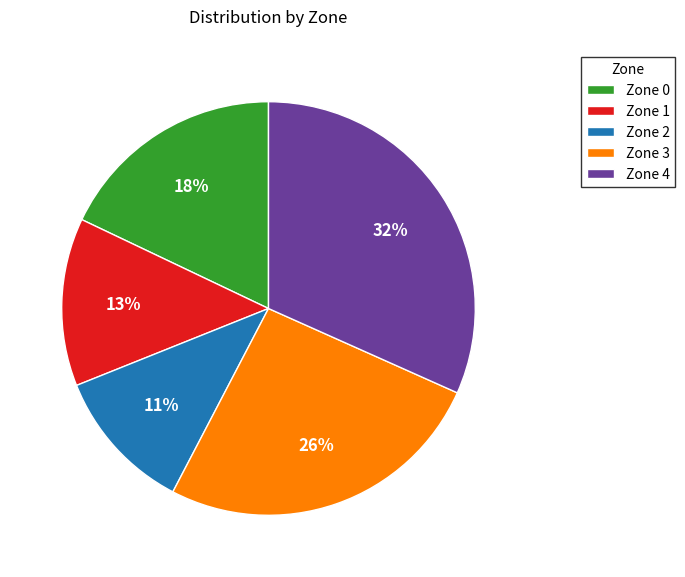

The Zone 2 slice represents 11% of the pie. True or false?

True